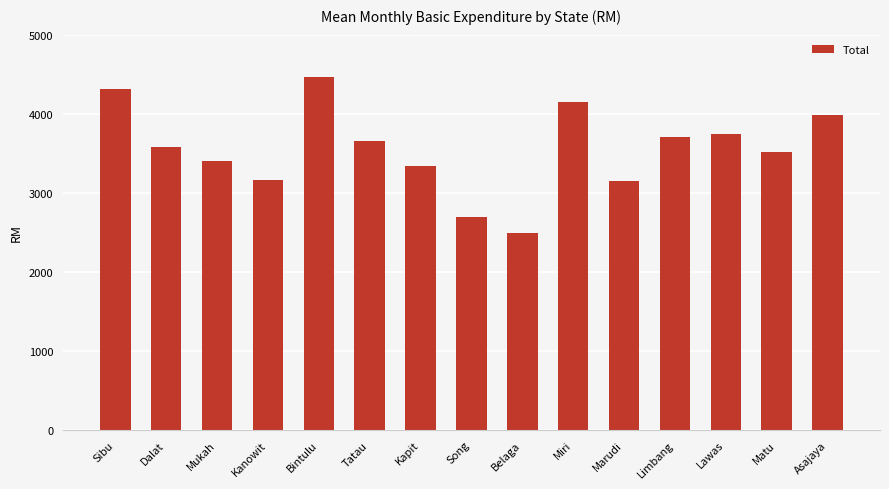

What is the difference between the maximum and second lowest values?

1763